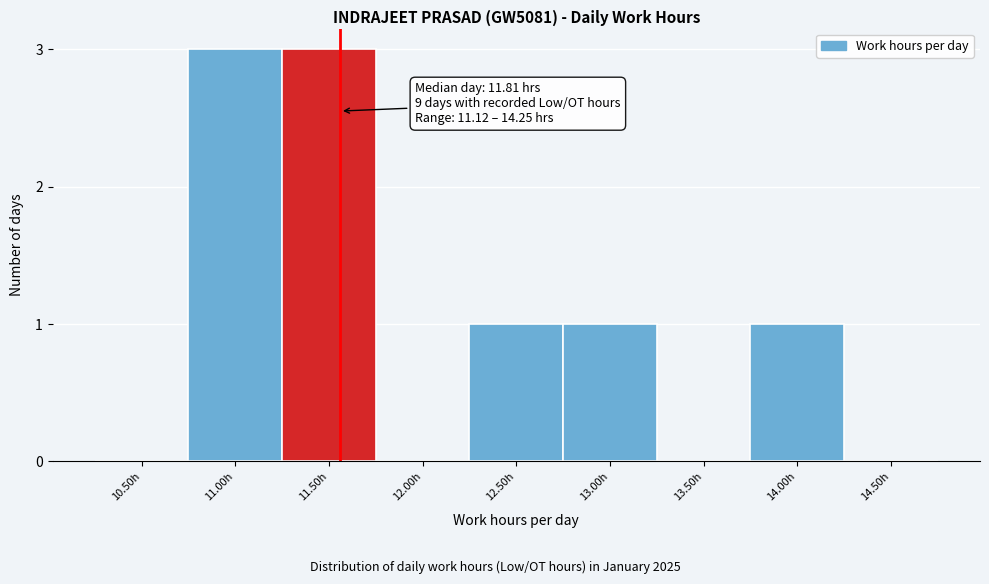

True or false: the data shows 1 at 13.50h.

False